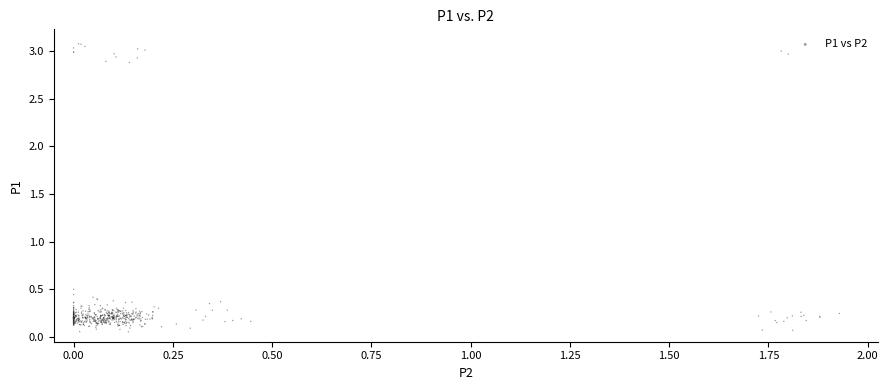

What Y value in the scatter plot is closest to 1?

0.5